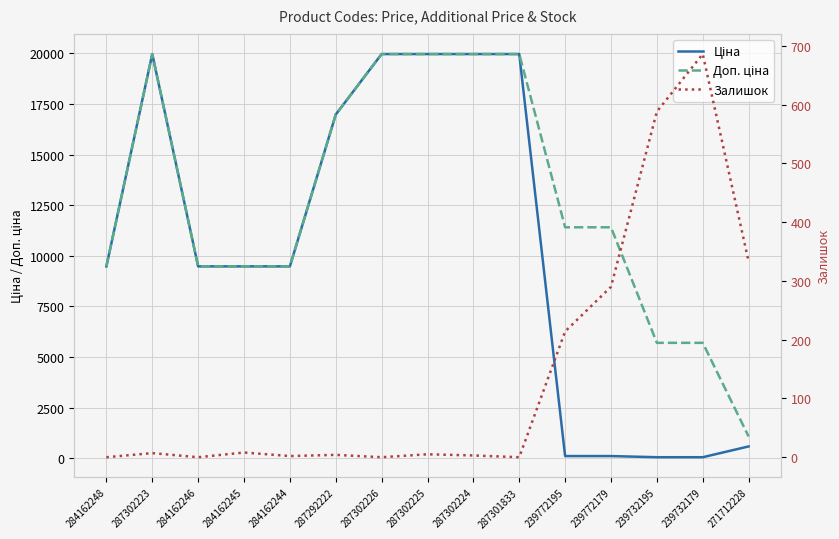

What is the spread (max minus min) of values at 284162244?

9478.1